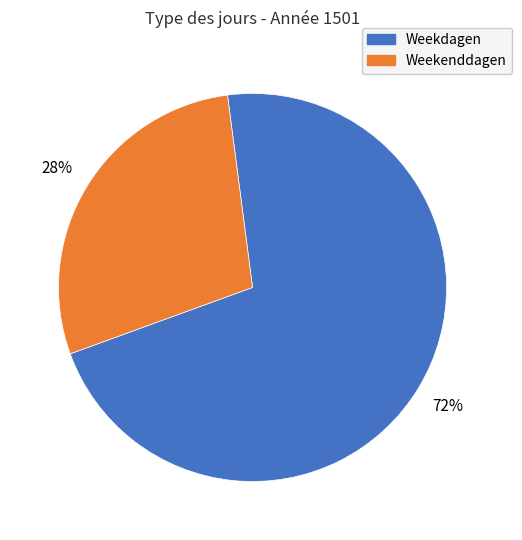

How many segments does this pie chart have?

2